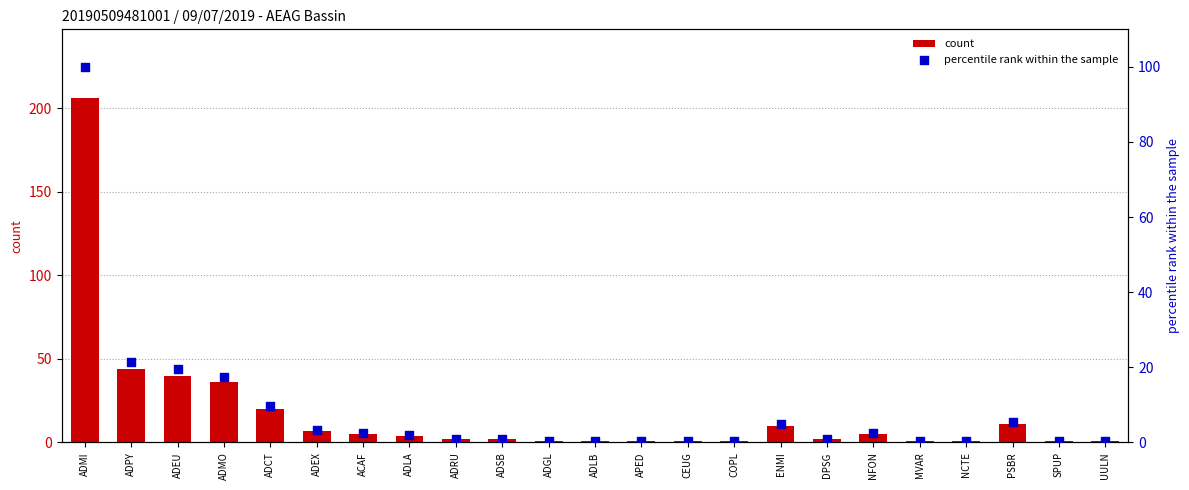

Which series contains the lowest Y value?

percentile rank within the sample